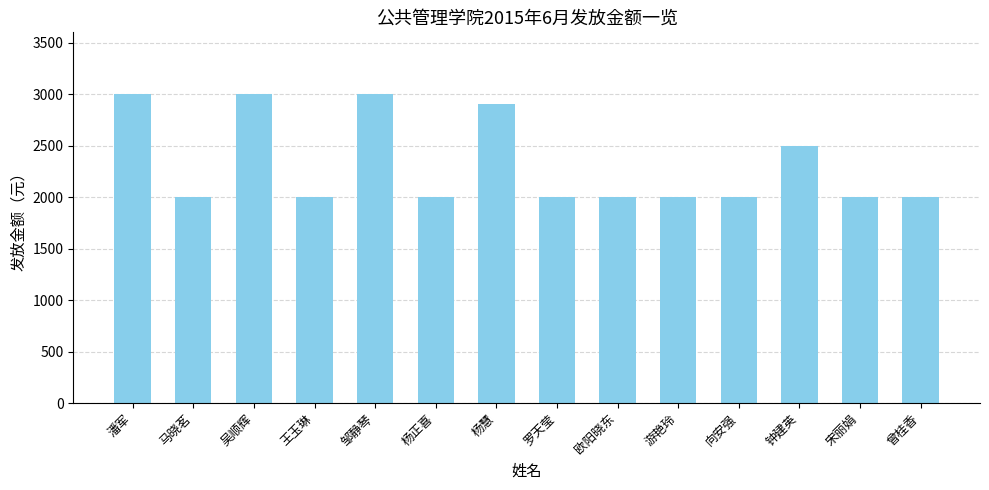

Approximately how many times larger is the value at 邹静琴 compared to 向安强?

1.5